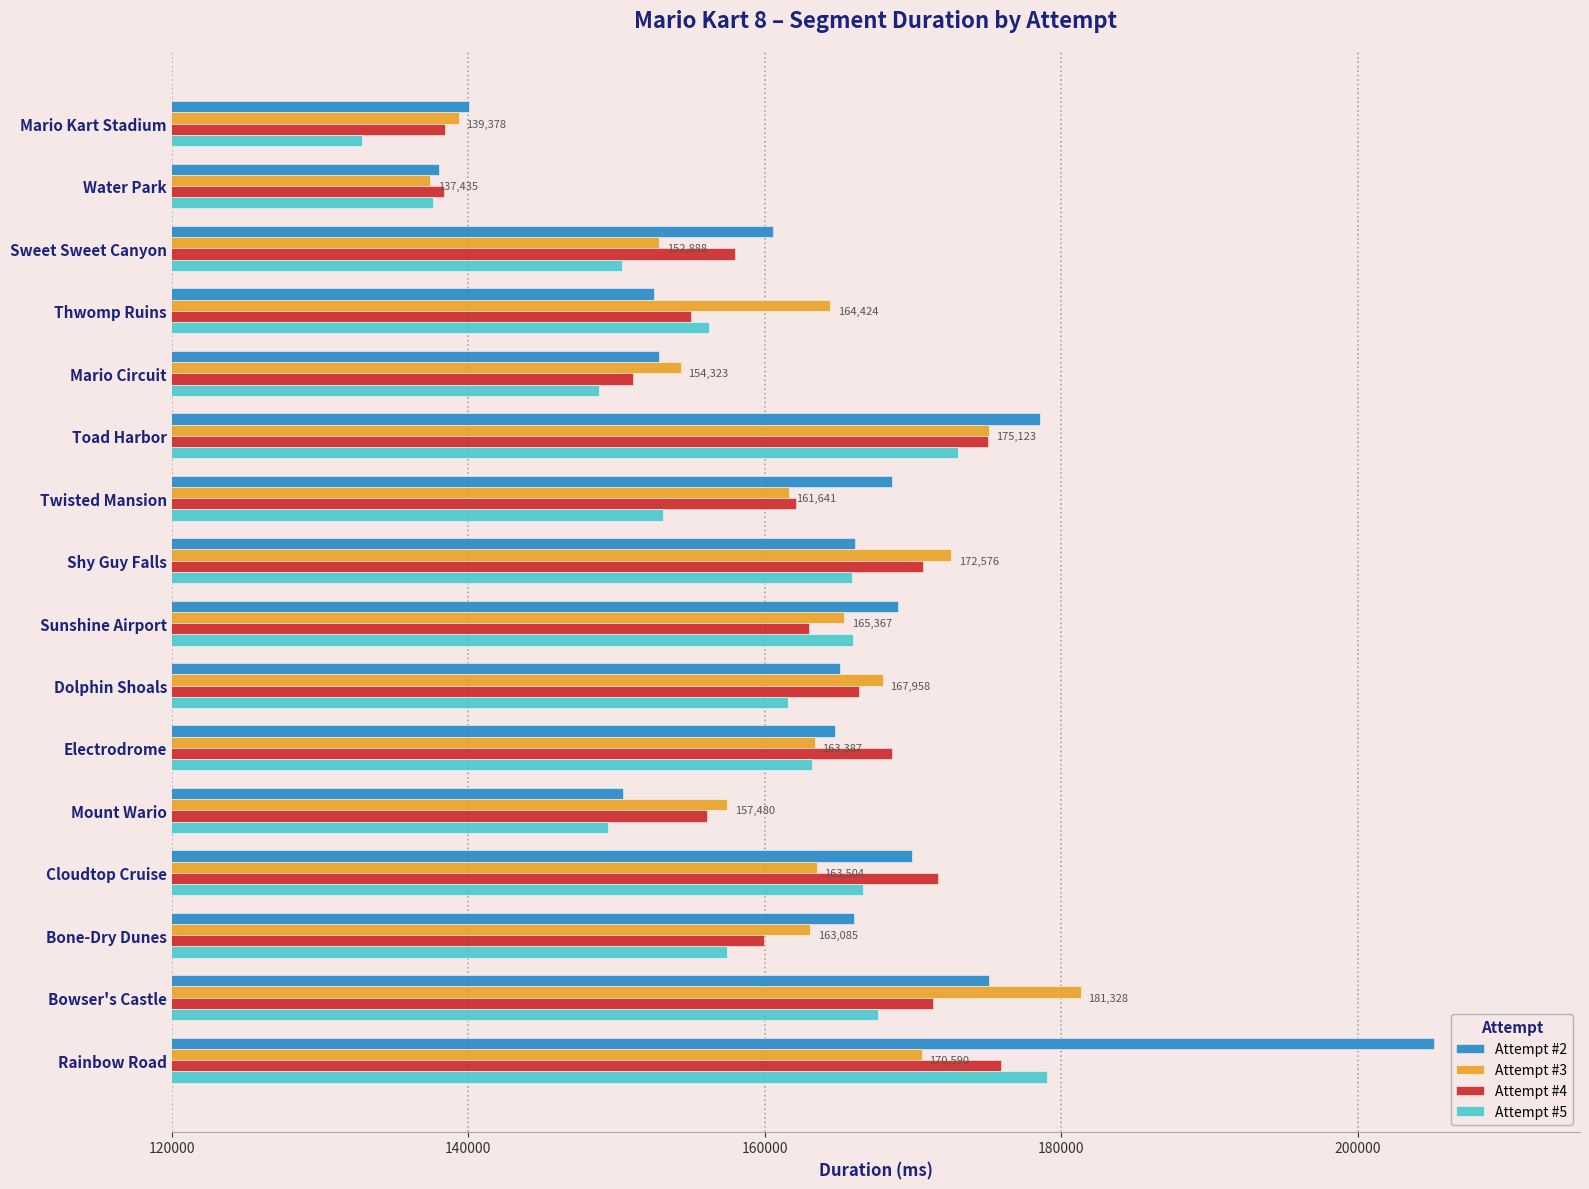

What is the average value of the Attempt #2 series?

163919